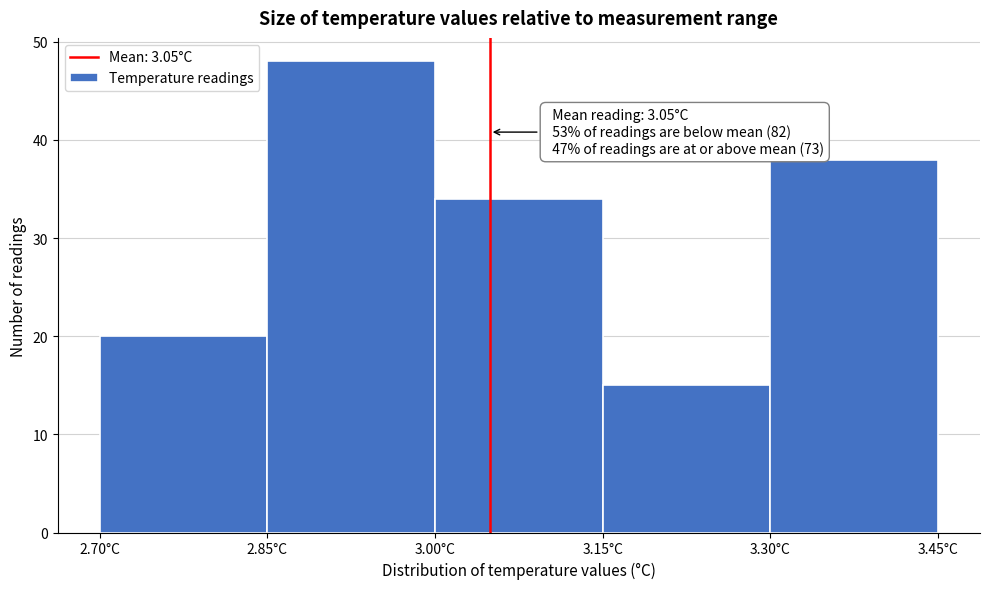

Over which range of the x-axis is the bar tallest?

2.85 to 3.00